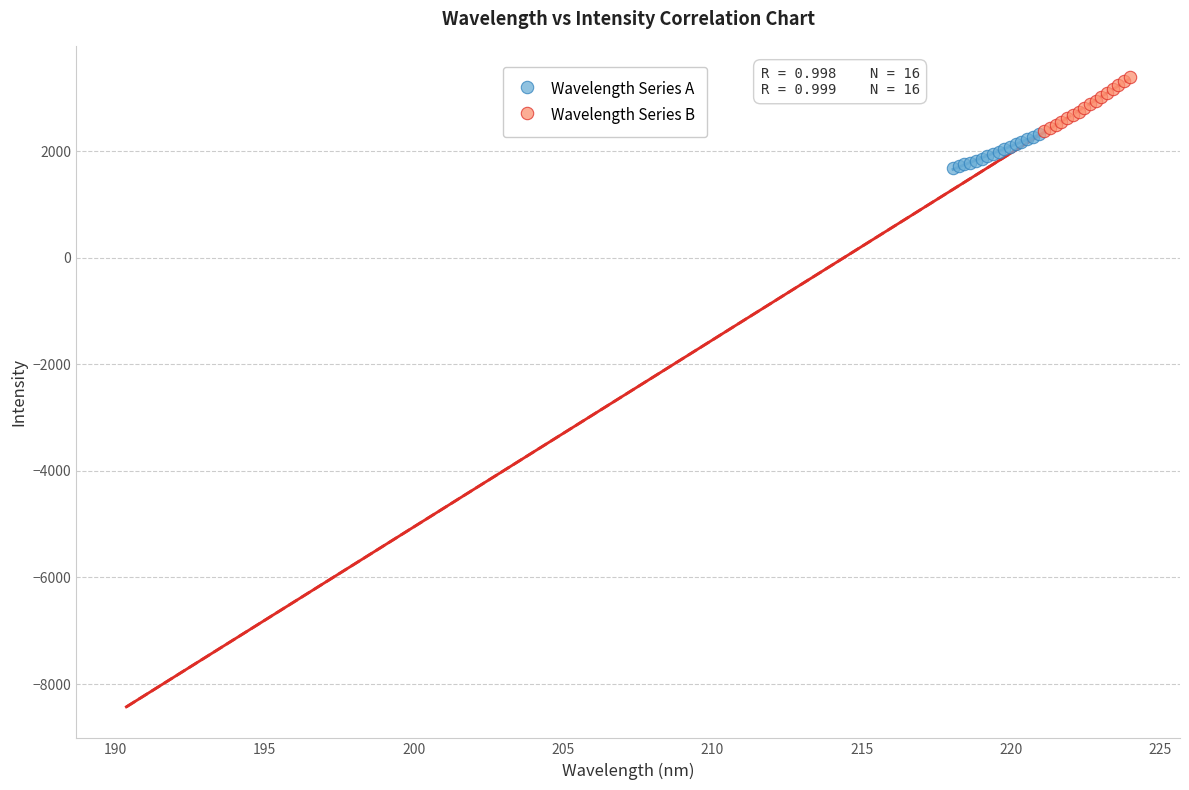

Which series has the widest spread of Y values?

Wavelength Series B